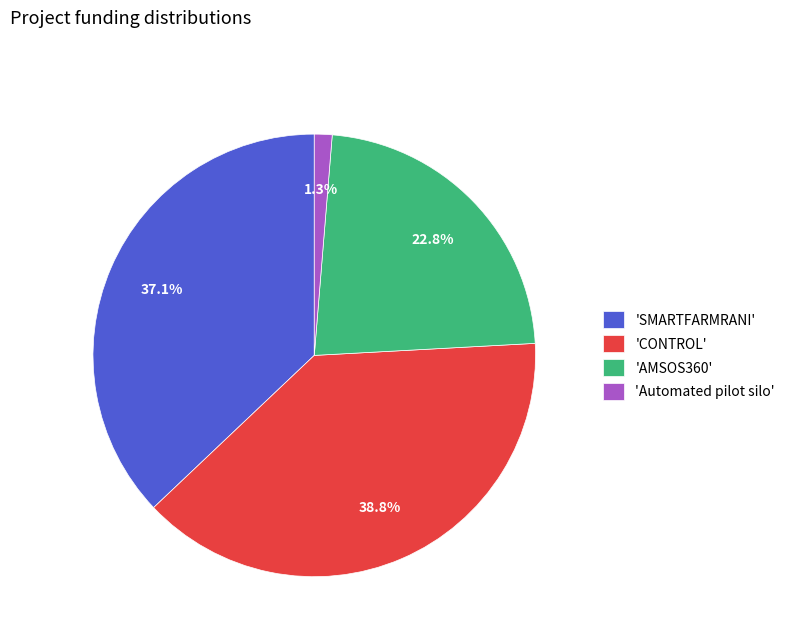

How much of the chart is everything except 'SMARTFARMRANI'?

62.9%